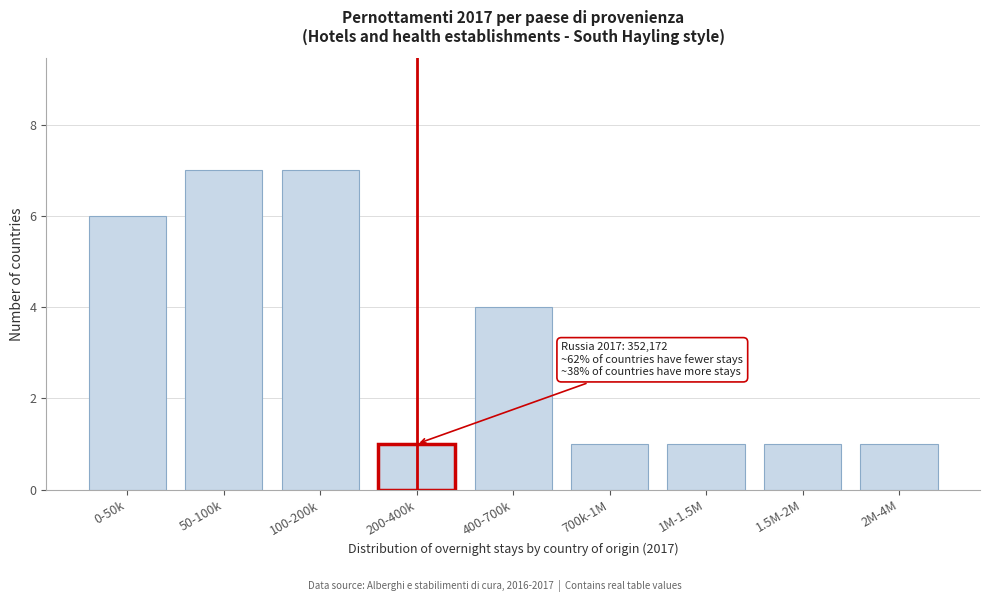

Reading left to right, what are all the values shown in this chart?

0-50k=6	50-100k=7	100-200k=7	200-400k=1	400-700k=4	700k-1M=1	1M-1.5M=1	1.5M-2M=1	2M-4M=1